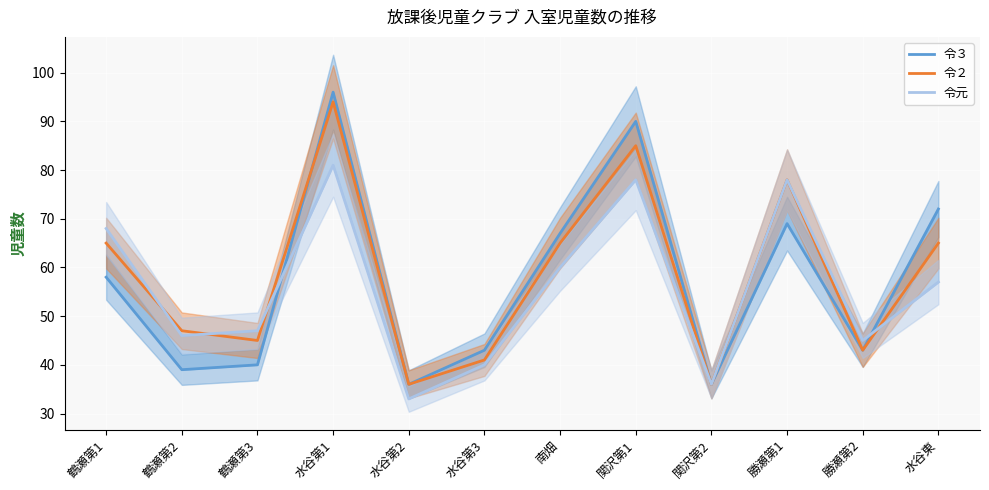

The value of 令２ at 鶴瀬第3 is 73. True or false?

False